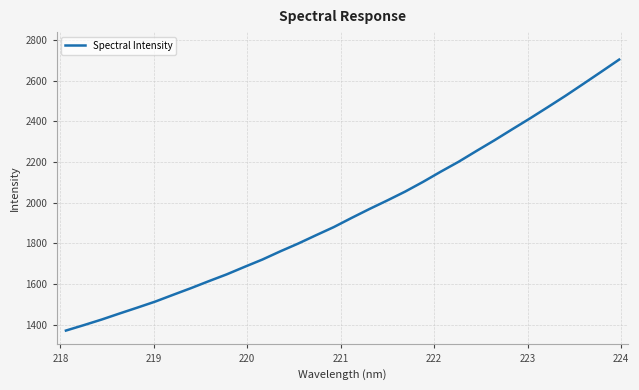

What is the difference between the maximum and minimum values?

1333.2